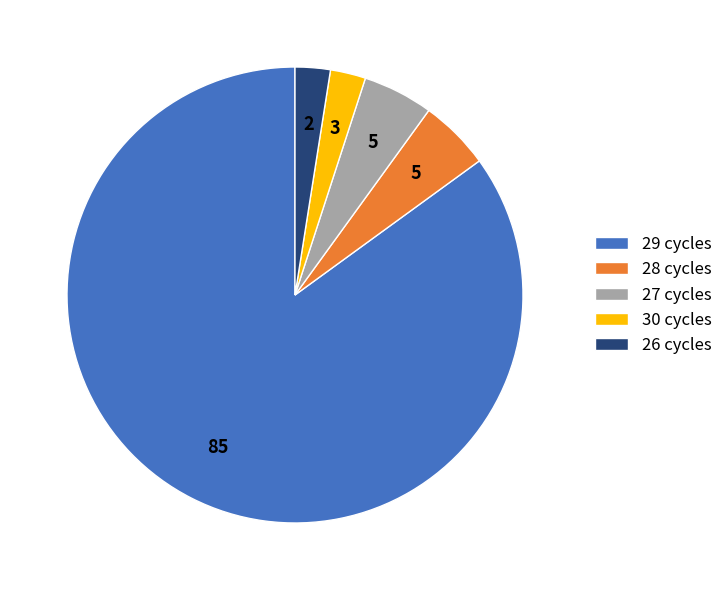

Is there any slice that represents more than half of the pie?

Yes